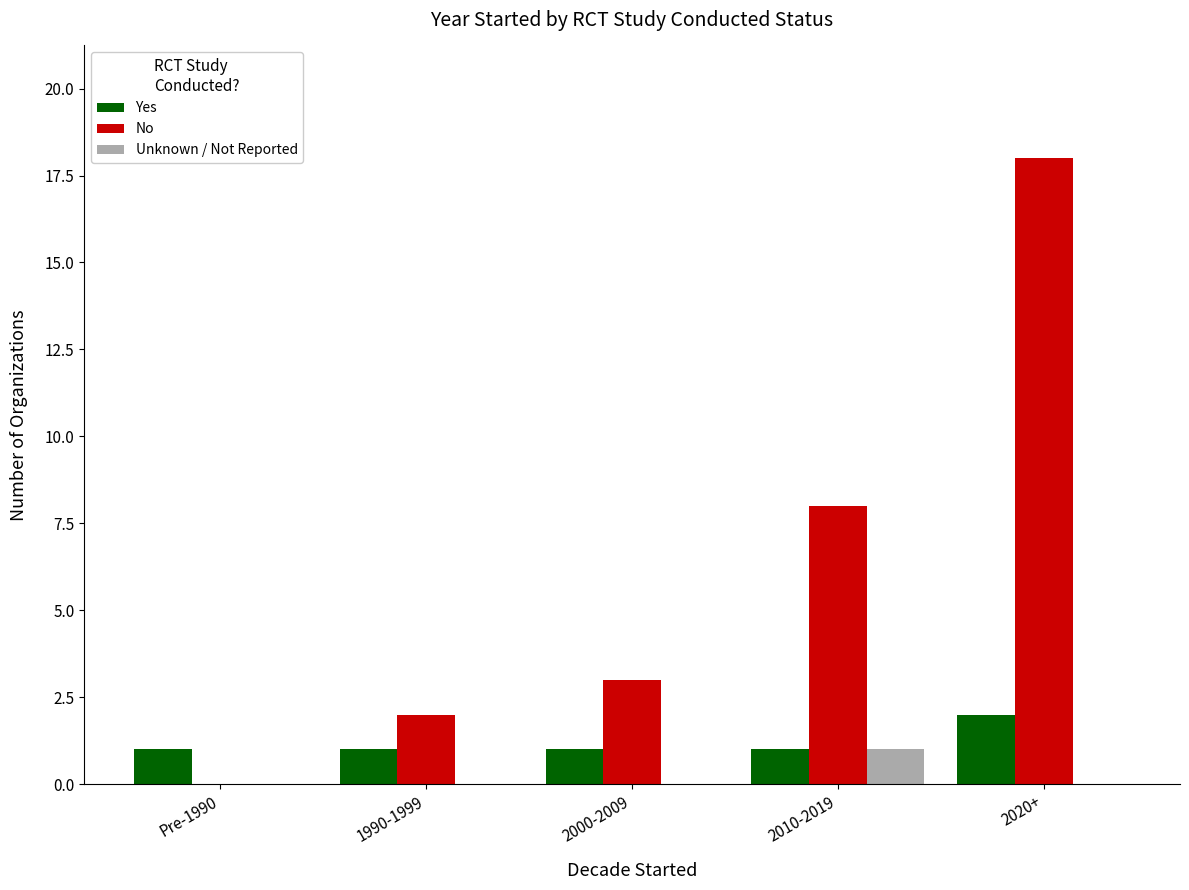

Between 2000-2009 and 2020+, which series saw the biggest shift?

No